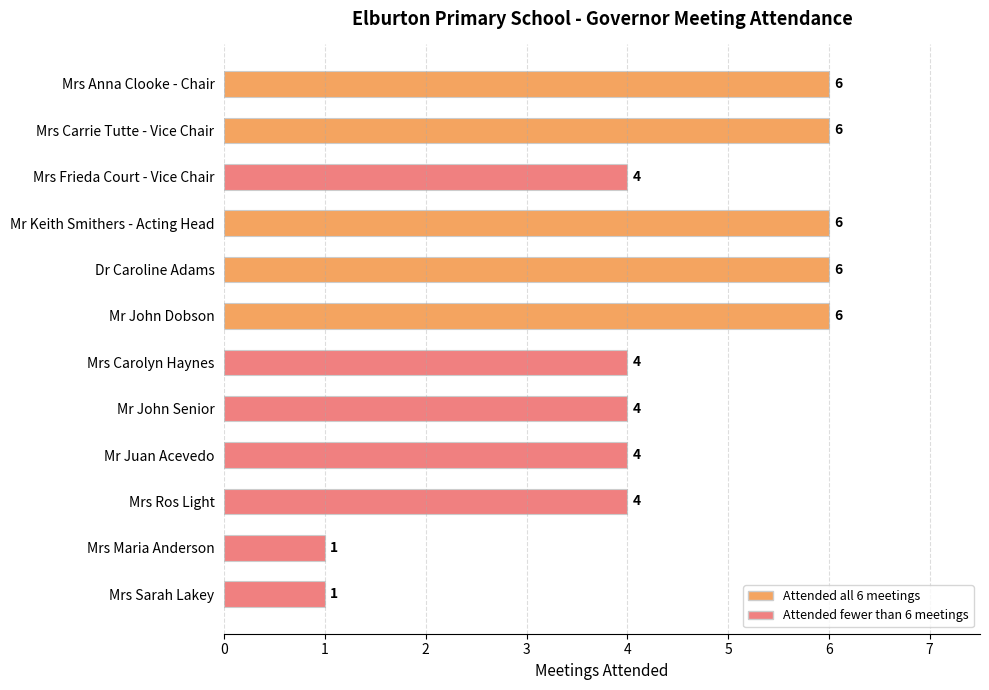

How many categories are shown in the chart?

12